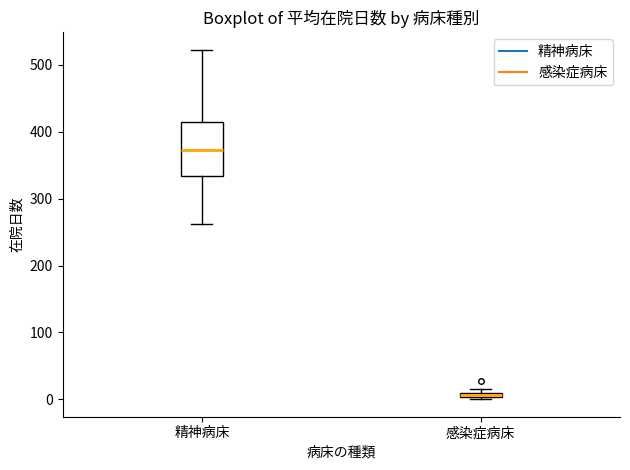

Comparing the boxes themselves (not the whiskers), which one is the tallest?

精神病床